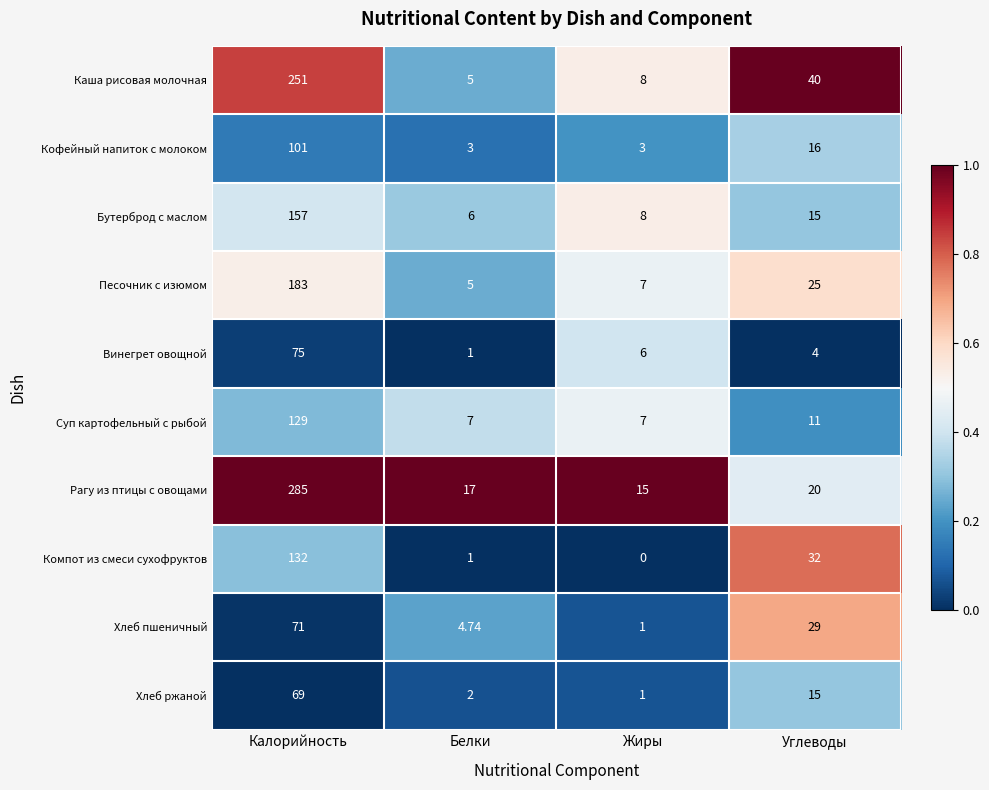

How many data points does each series have?

4